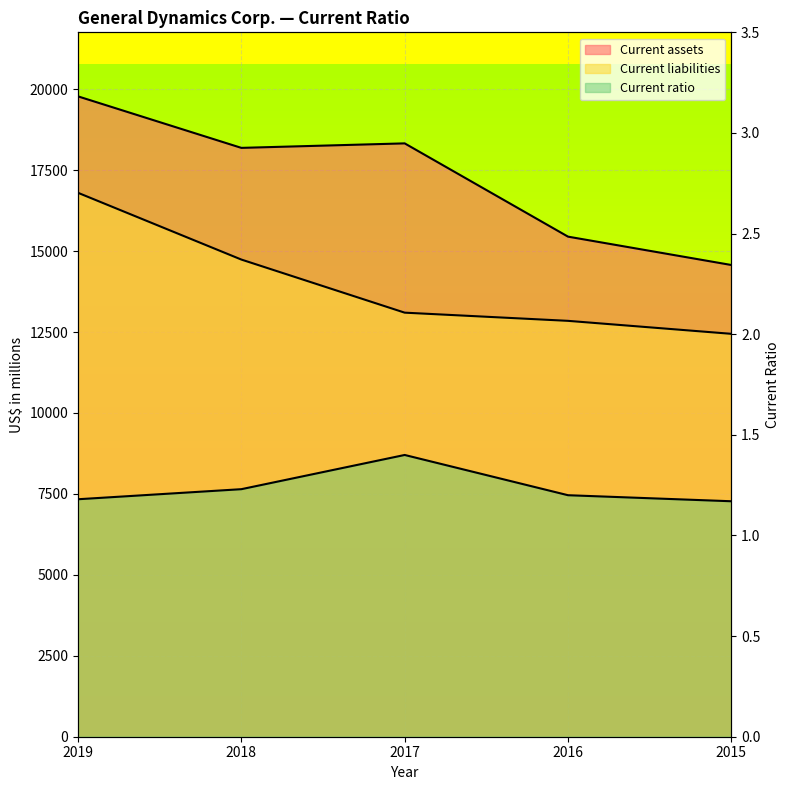

The value of Current assets at 2016 is 15447.0. True or false?

True